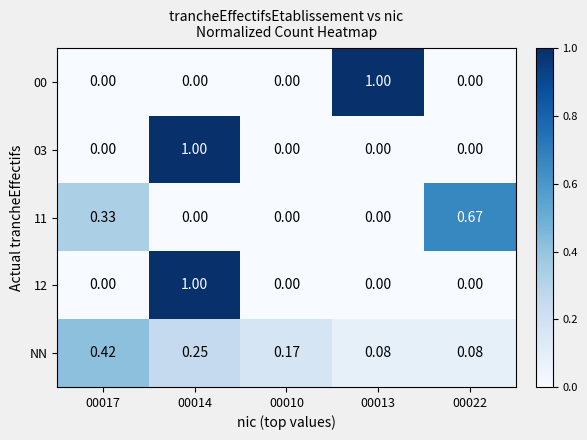

Is the value of 00 at 00017 greater than the value of NN at 00014?

No